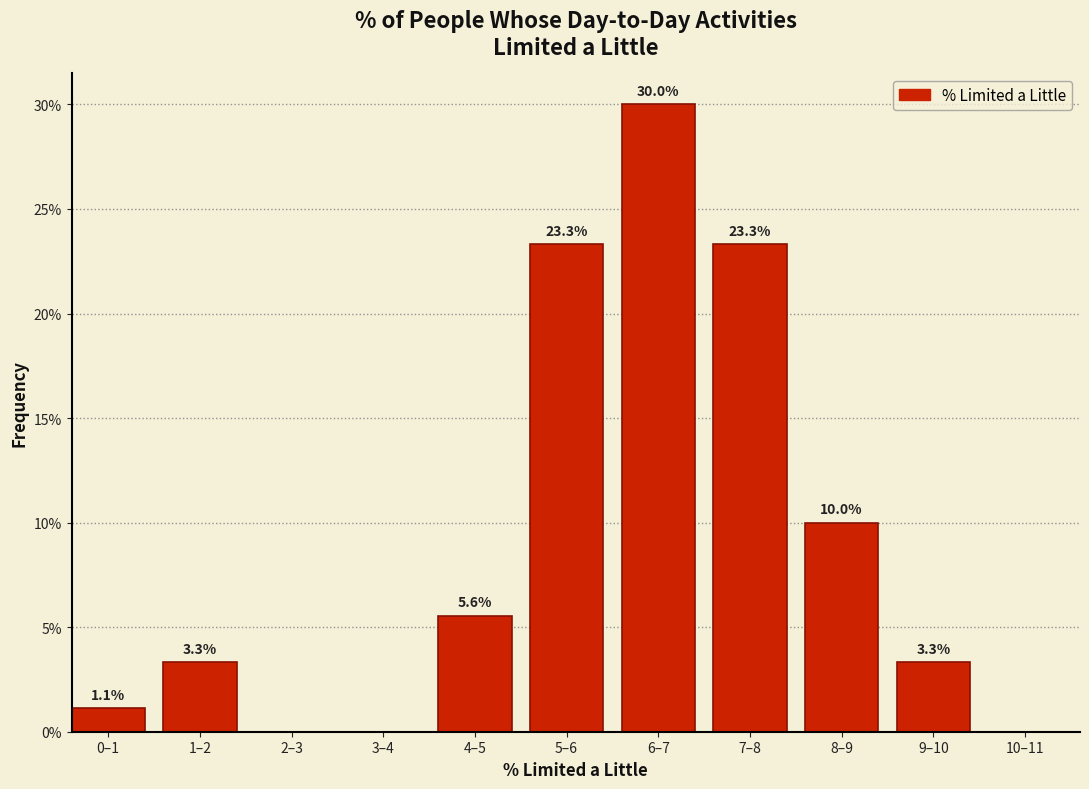

Reading right to left, extract all data points from this chart.

10–11=0.0	9–10=3.3	8–9=10.0	7–8=23.3	6–7=30.0	5–6=23.3	4–5=5.6	3–4=0.0	2–3=0.0	1–2=3.3	0–1=1.1